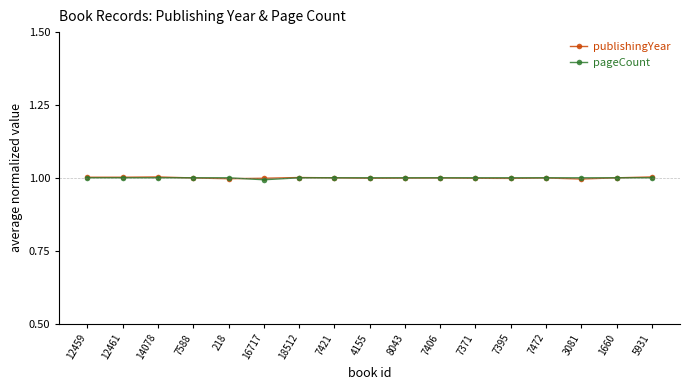

What is the greatest value displayed?

1.0